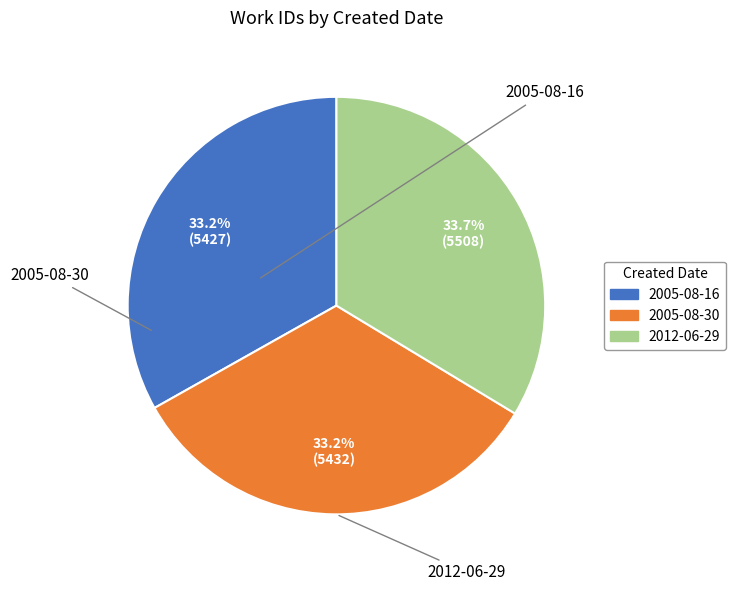

Does 2012-06-29 represent more than half of the total?

No